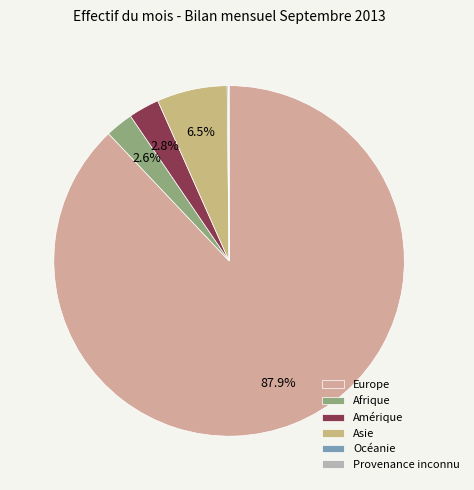

Rank the categories by value from highest to lowest.

Europe, Asie, Amérique, Afrique, Océanie, Provenance inconnu